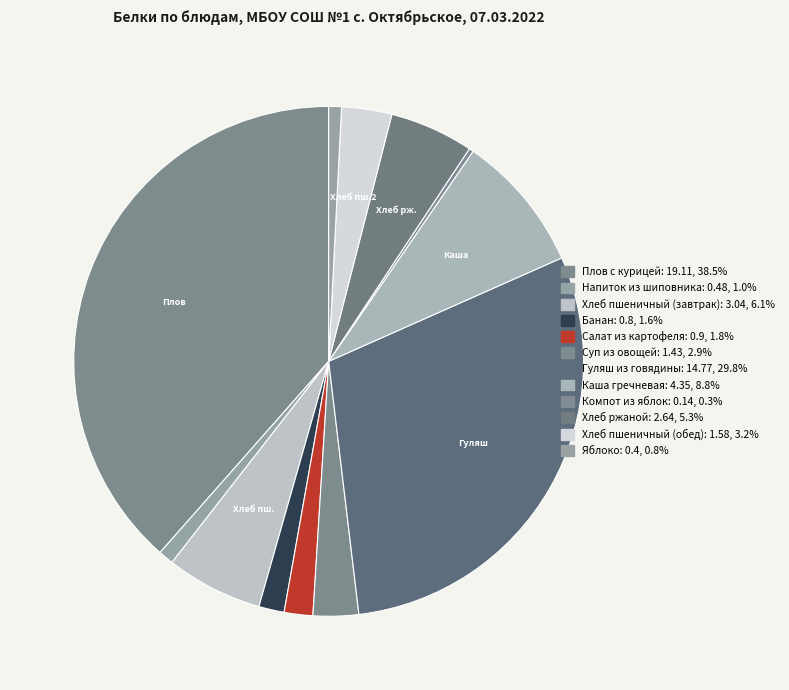

The Хлеб пшеничный (обед) slice represents 1% of the pie. True or false?

False